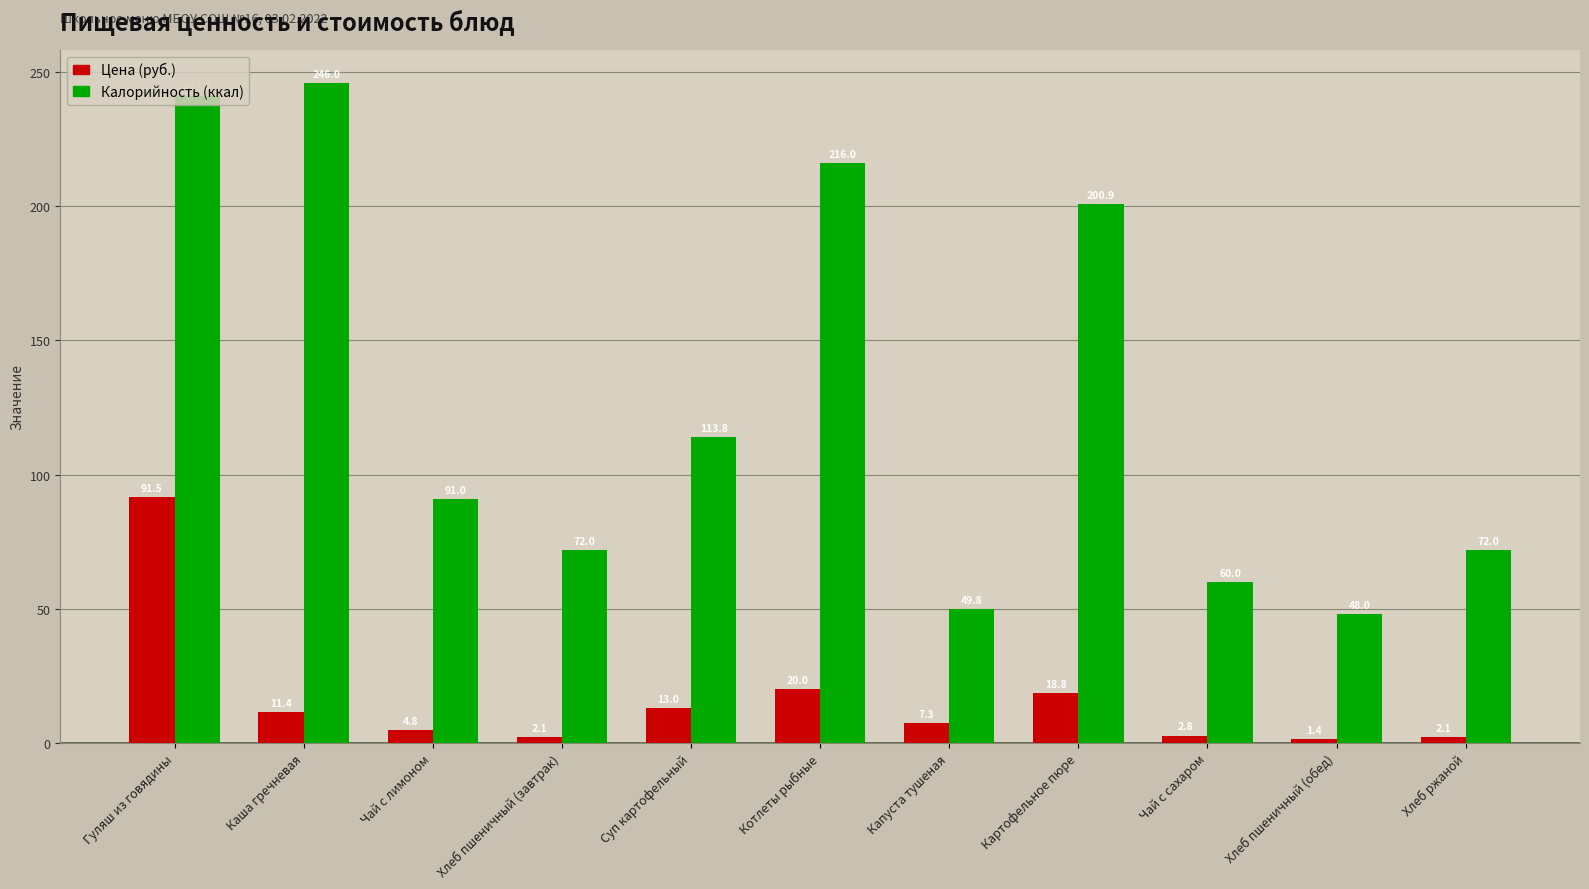

Reading right to left, list all the values displayed in this chart.

Цена (руб.): 2.1	1.4	2.8	18.8	7.3	20.0	13.0	2.1	4.8	11.4	91.5
Калорийность (ккал): 72.0	48.0	60.0	200.9	49.8	216.0	113.8	72.0	91.0	246.0	241.2